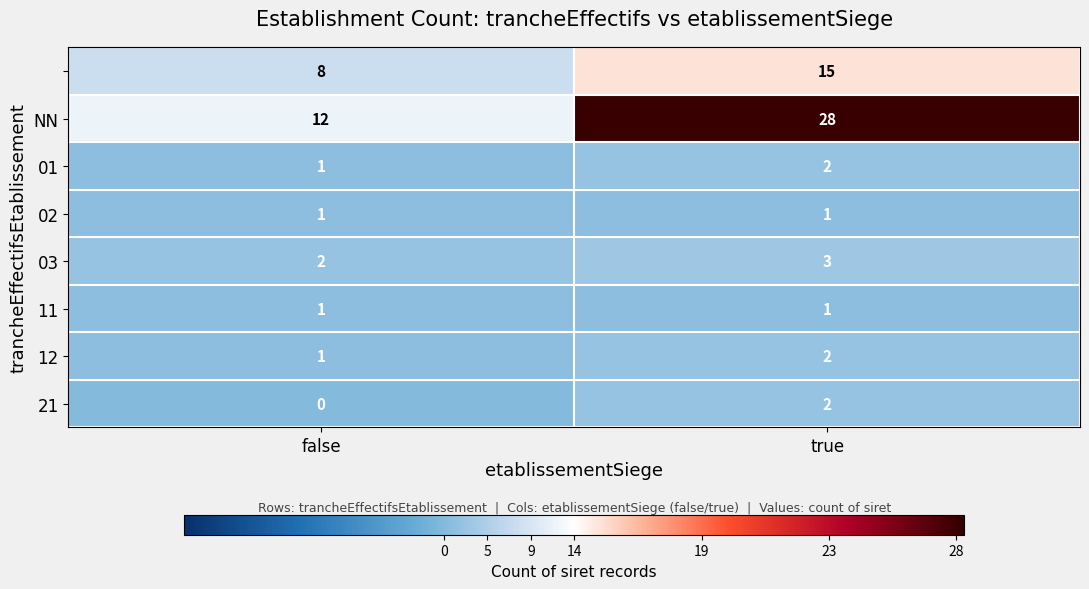

What is the spread (max minus min) of values at false?

12